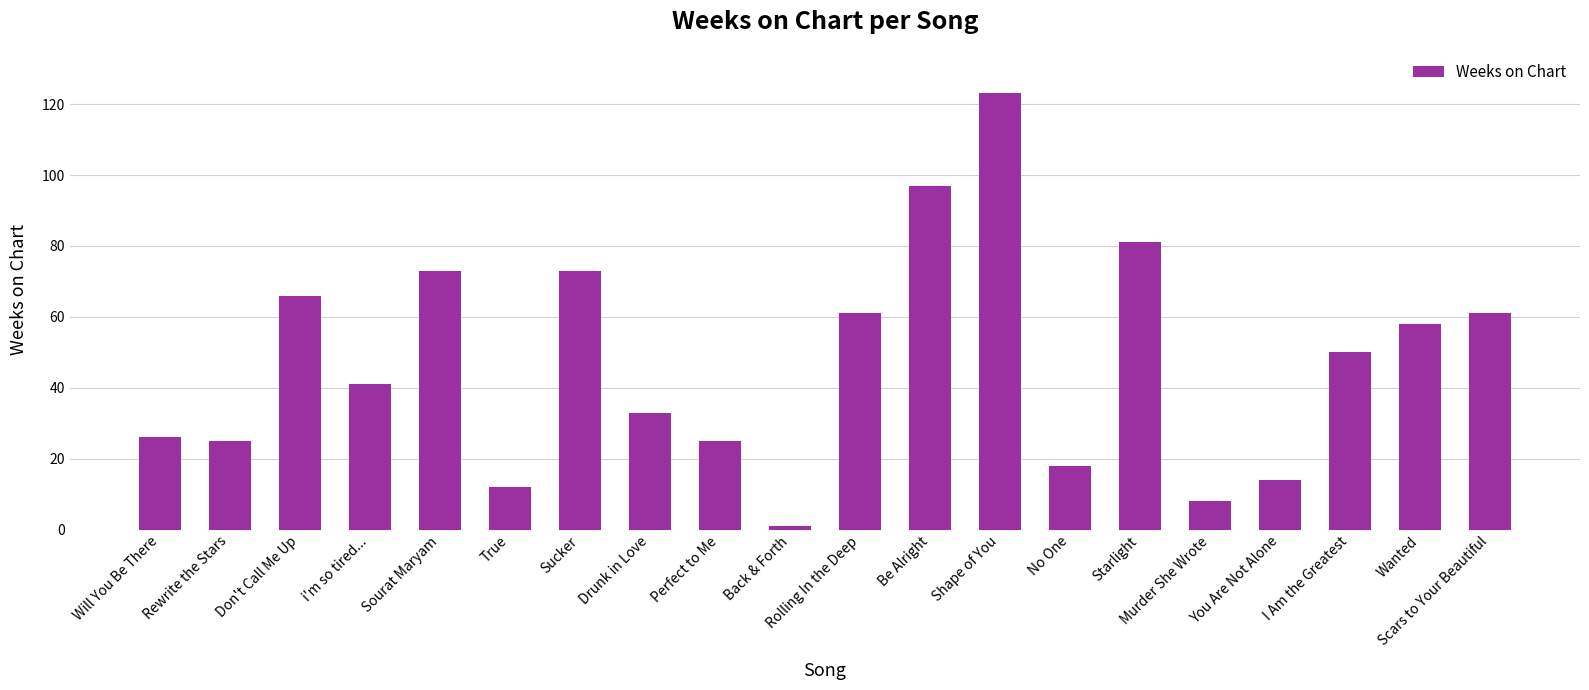

What is the change in value from True to Drunk in Love?

+21